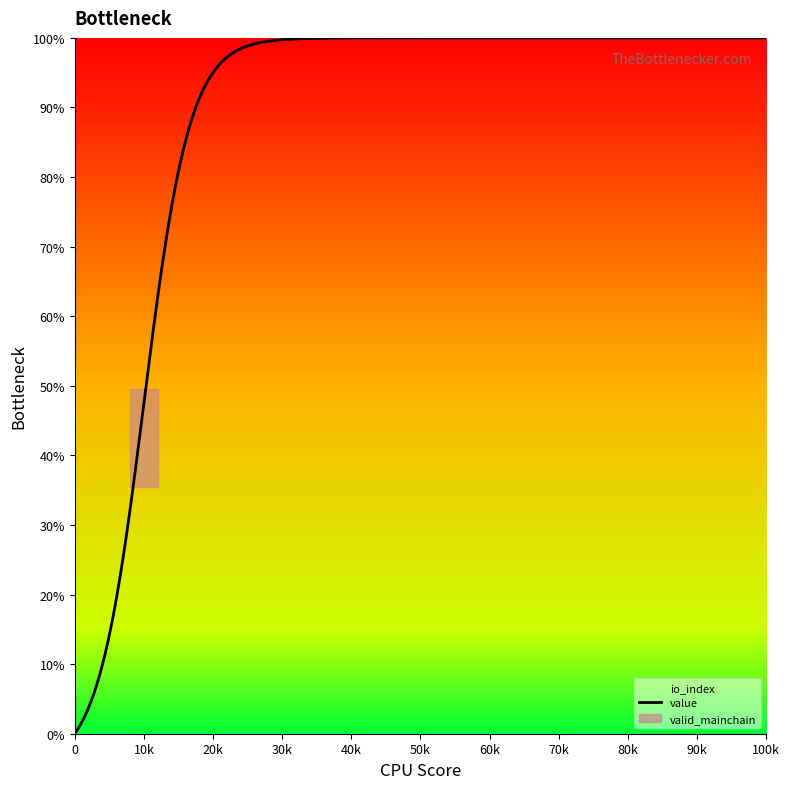

What is the difference between the highest and lowest values at -1?

1.0